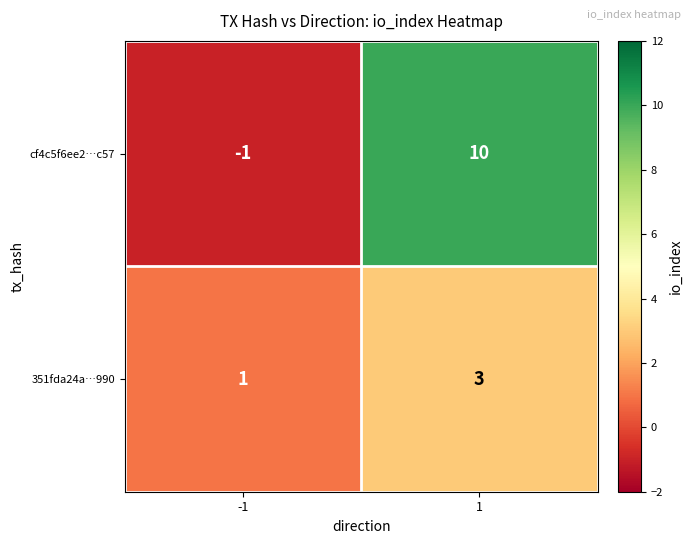

Rank the series by their average value, from lowest to highest.

351fda24a…990, cf4c5f6ee2…c57